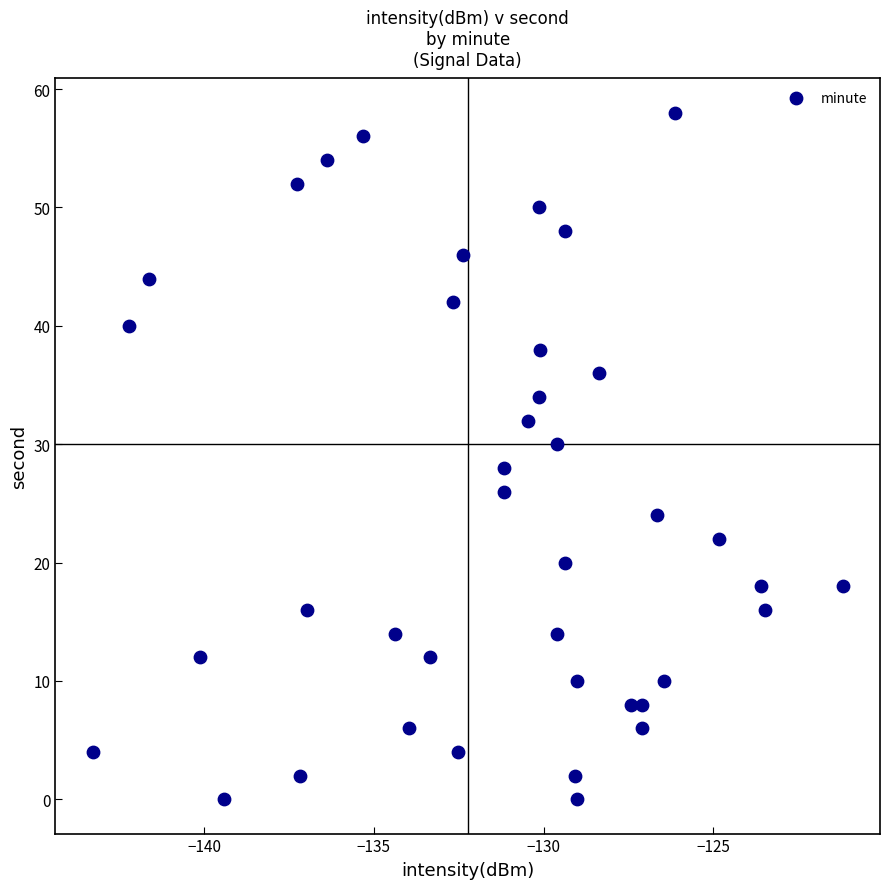

What is the range of Y values (max minus min)?

58